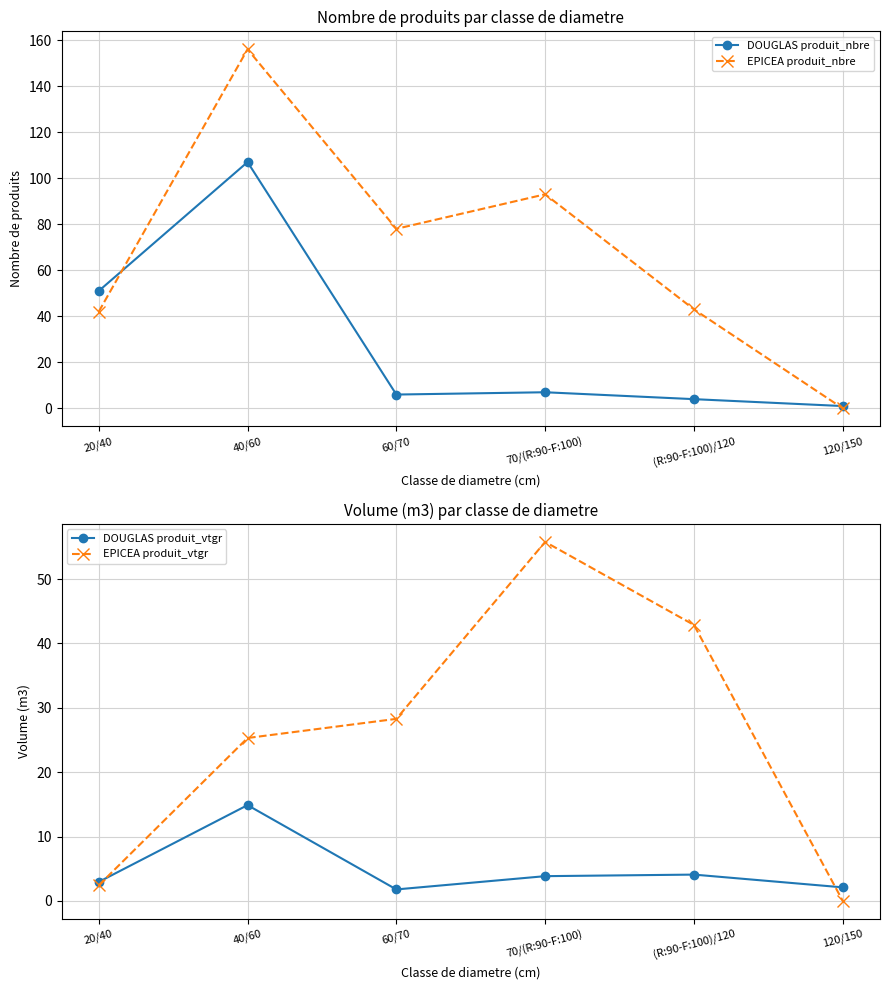

At which category is the sum across all series the highest?

40/60